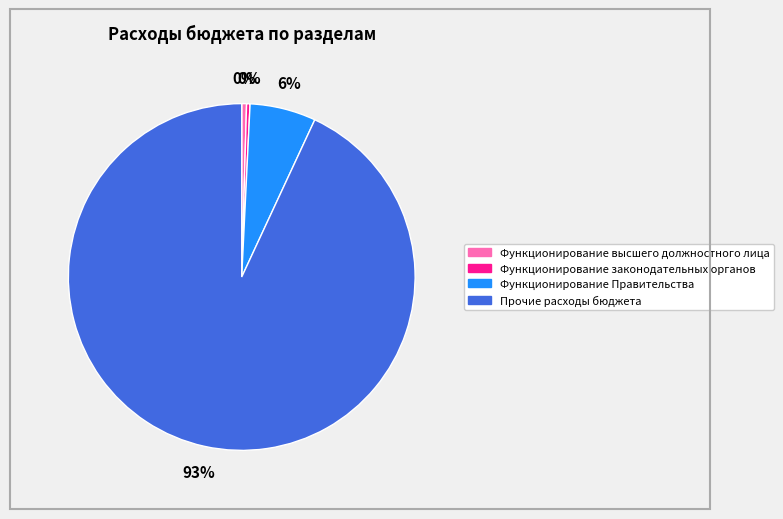

Which category has the biggest portion of the pie?

Прочие расходы бюджета